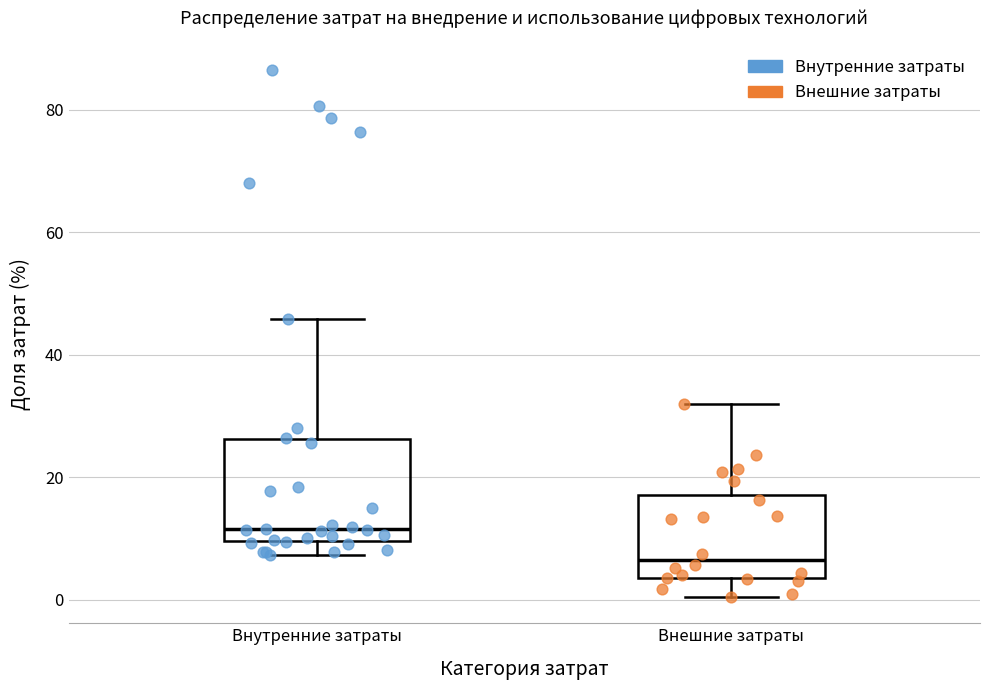

Which box has the highest median line?

Внутренние затраты